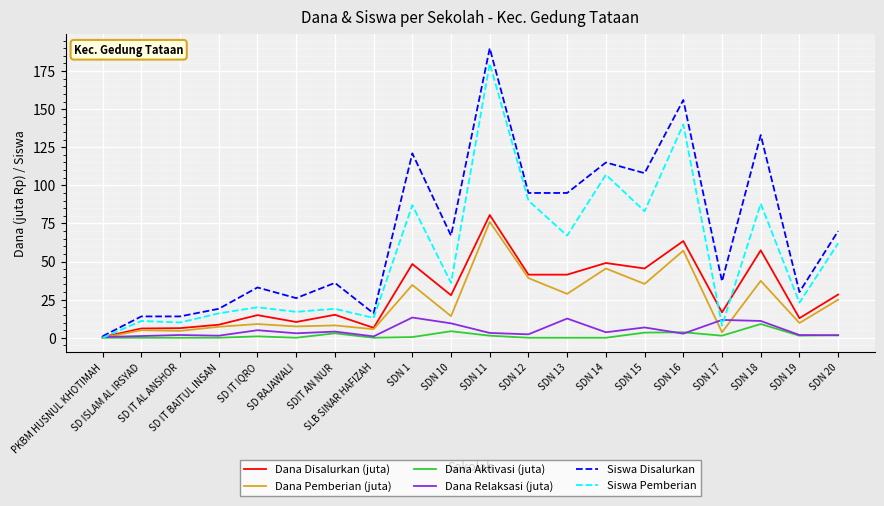

What is the maximum value shown in the chart?

190.0